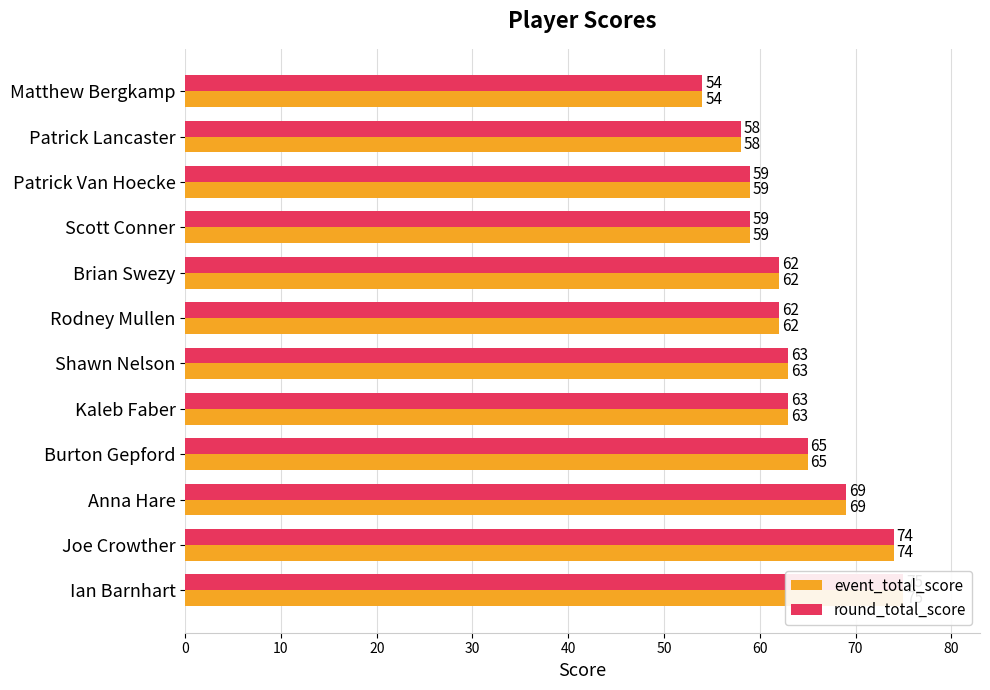

What is the value of the event_total_score bar at the 5th from the left?

62